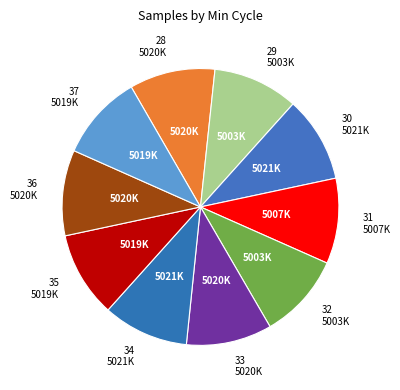

How many segments does this pie chart have?

10